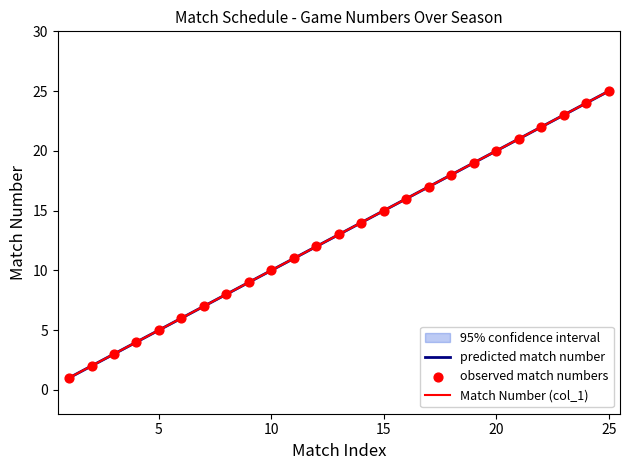

The value of Match Number (col_1) at 20 is 20. True or false?

True